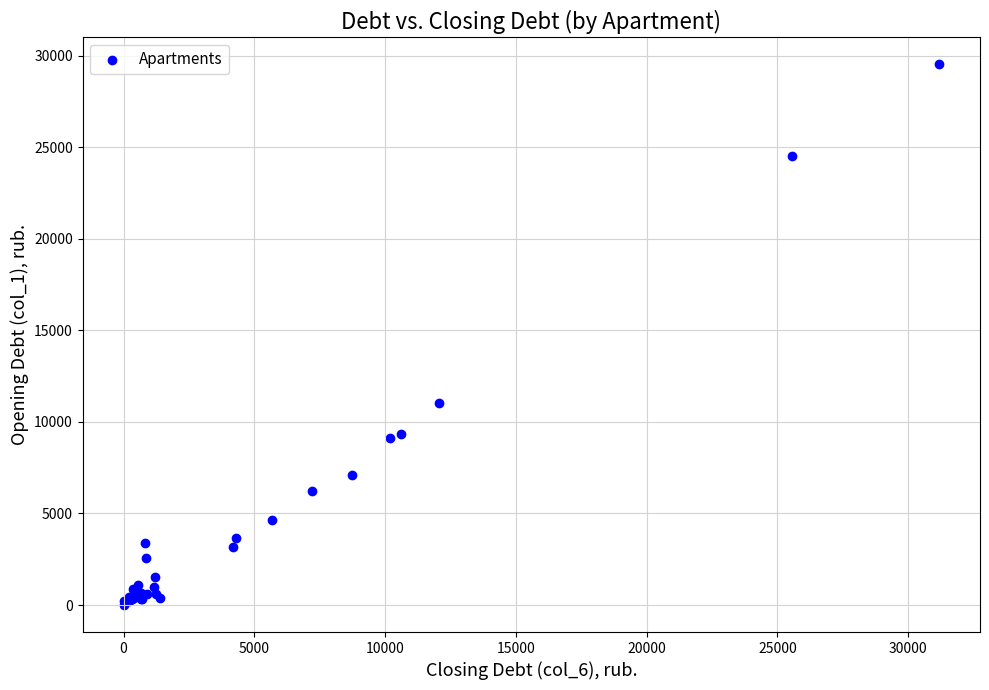

What Y value in the scatter plot is closest to 14765?

11036.8